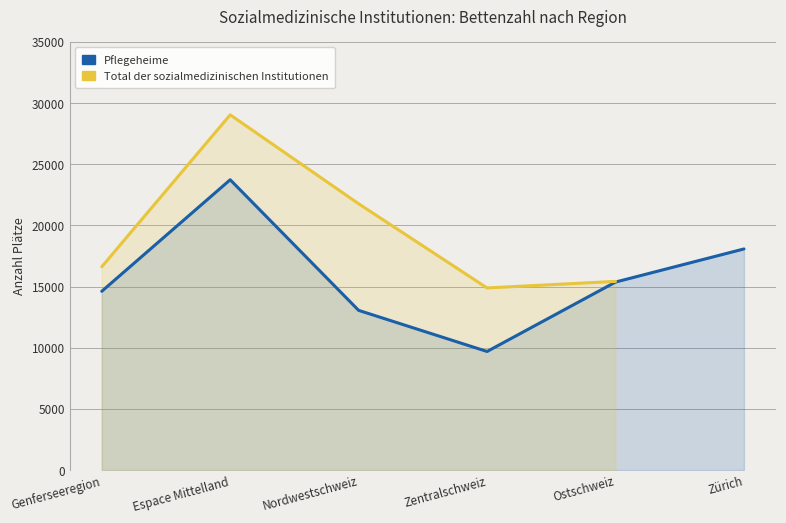

Which series changed the most between Espace Mittelland and Zentralschweiz?

Total der sozialmedizinischen Institutionen